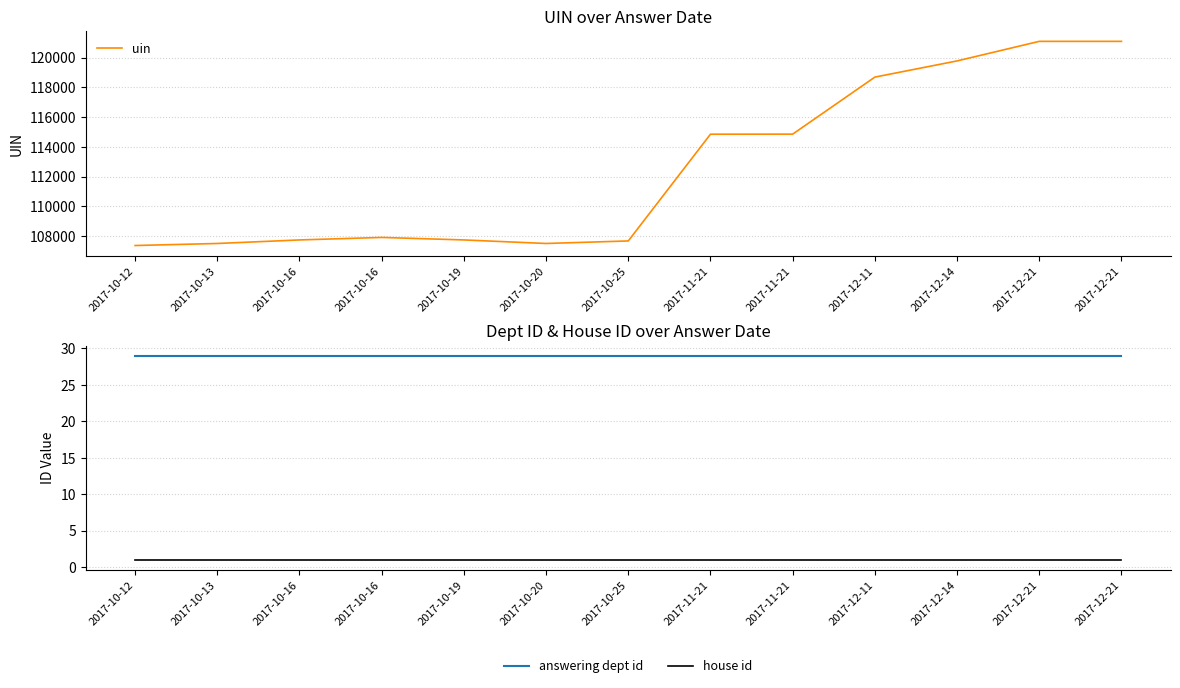

Reading left to right, what are all the values shown in this chart?

uin: 2017-10-12=107375	2017-10-13=107512	2017-10-16=107750	2017-10-16=107919	2017-10-19=107750	2017-10-20=107512	2017-10-25=107683	2017-11-21=114854	2017-11-21=114859	2017-12-11=118690	2017-12-14=119777	2017-12-21=121092	2017-12-21=121092
answering dept id: 2017-10-12=29	2017-10-13=29	2017-10-16=29	2017-10-16=29	2017-10-19=29	2017-10-20=29	2017-10-25=29	2017-11-21=29	2017-11-21=29	2017-12-11=29	2017-12-14=29	2017-12-21=29	2017-12-21=29
house id: 2017-10-12=1	2017-10-13=1	2017-10-16=1	2017-10-16=1	2017-10-19=1	2017-10-20=1	2017-10-25=1	2017-11-21=1	2017-11-21=1	2017-12-11=1	2017-12-14=1	2017-12-21=1	2017-12-21=1